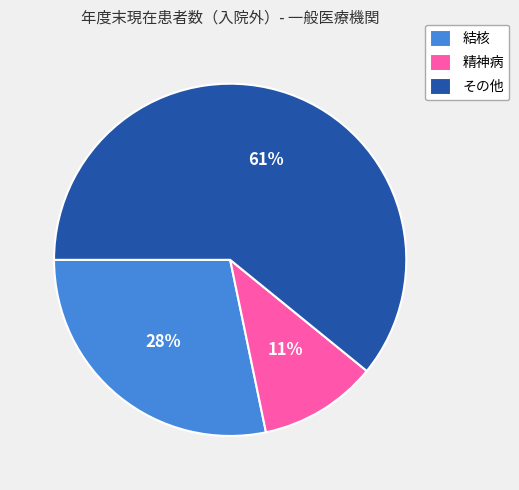

Is there any slice that represents more than half of the pie?

Yes